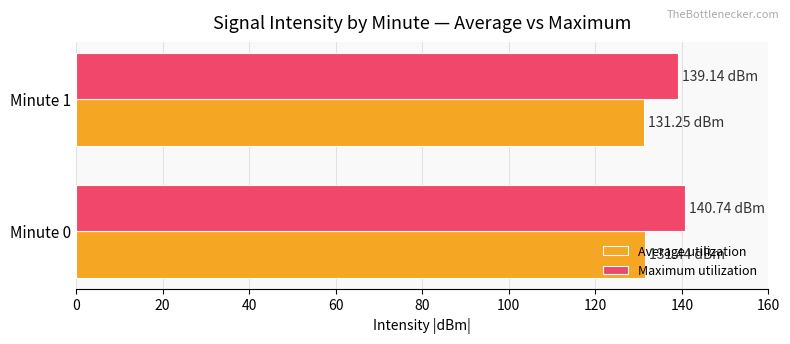

Rank the series at Minute 1 from highest to lowest value.

Maximum utilization, Average utilization